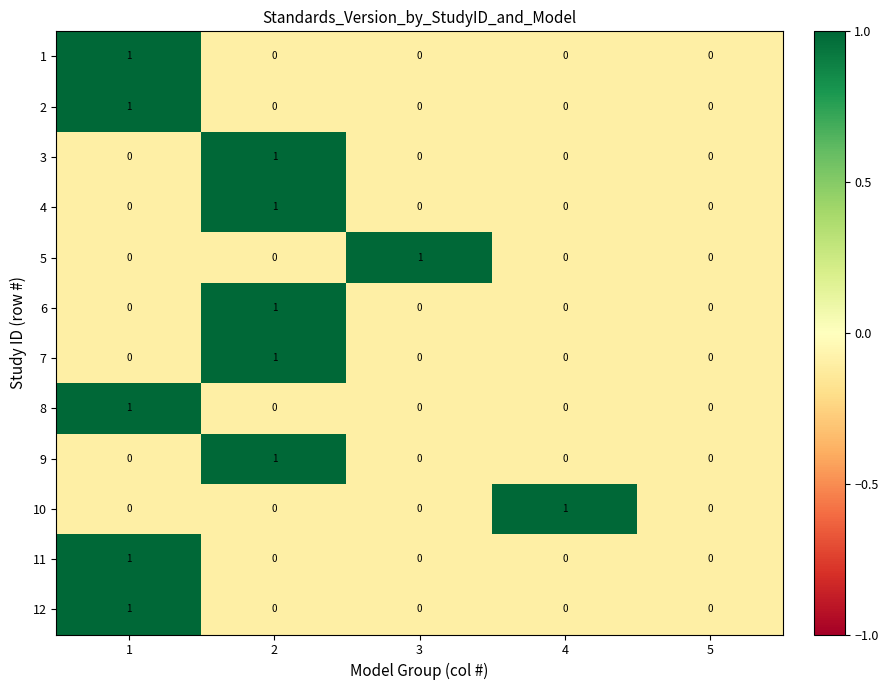

Is the value of 12 at 5 greater than the value of 6 at 2?

No